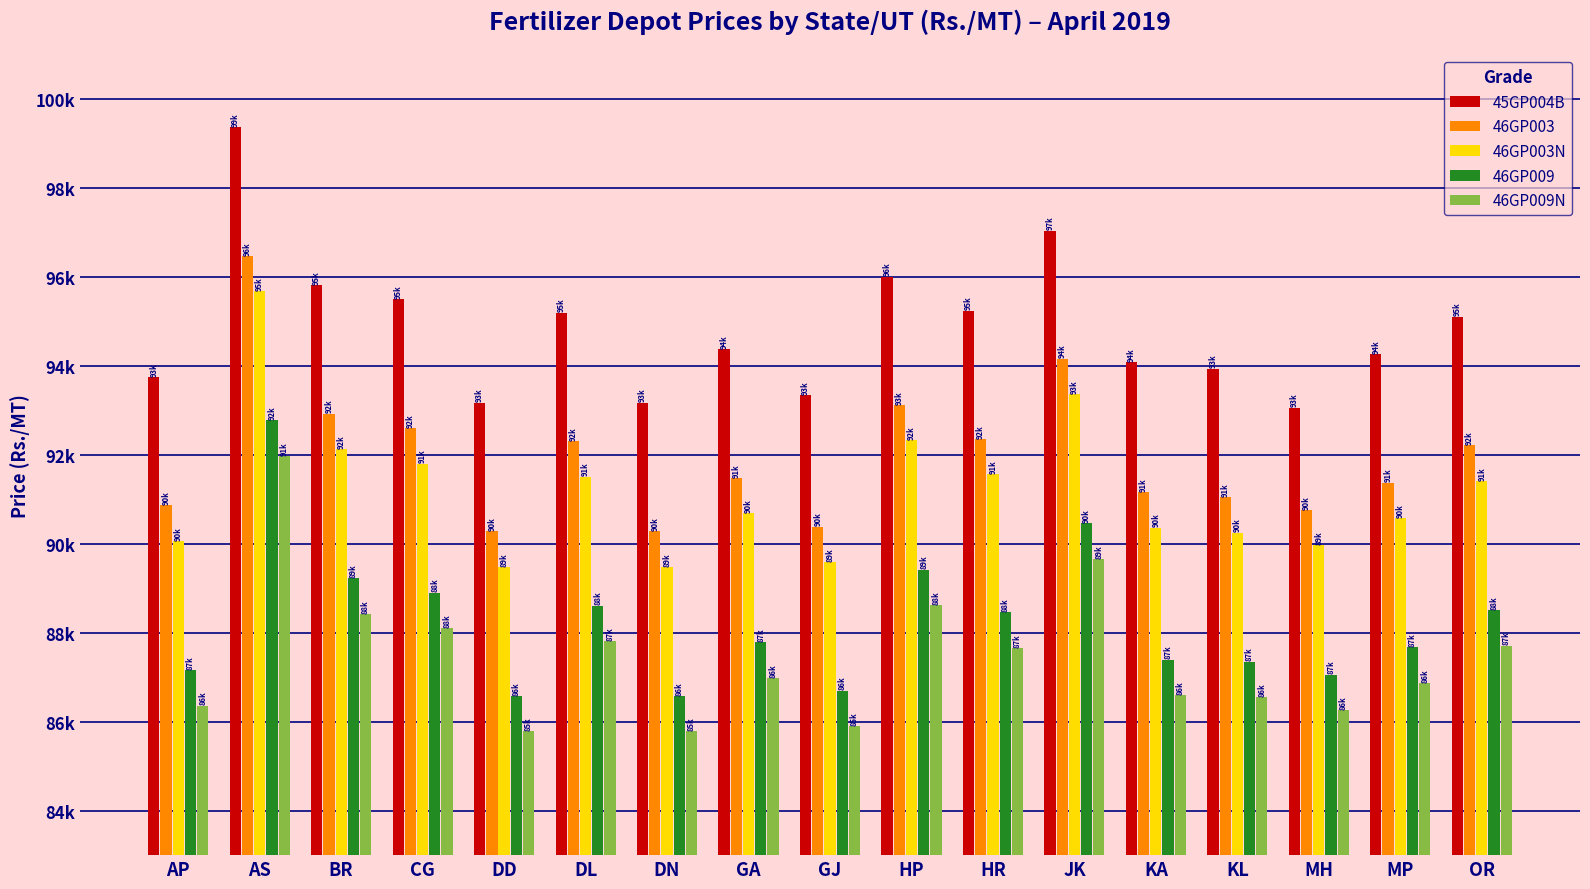

What are all the series names shown in the legend?

45GP004B, 46GP003, 46GP003N, 46GP009, 46GP009N